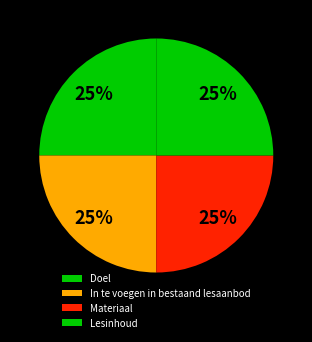

How many segments does this pie chart have?

4